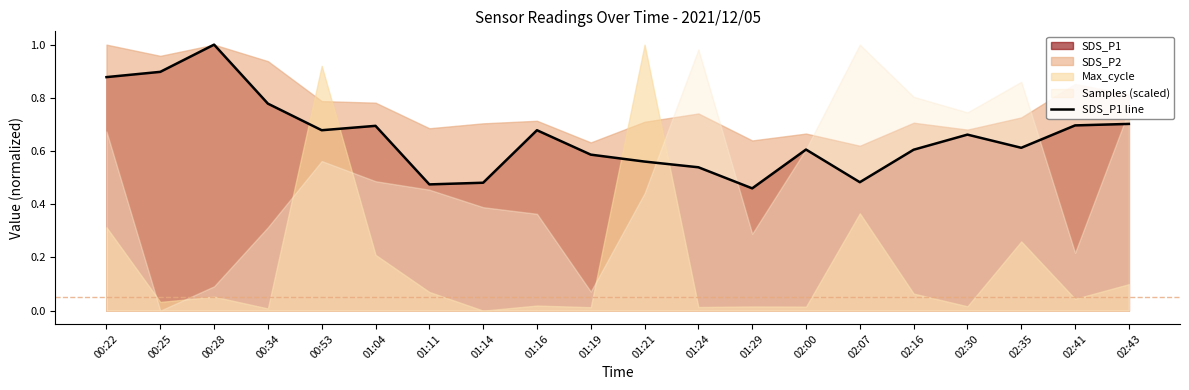

Where is the first local minimum?

00:53